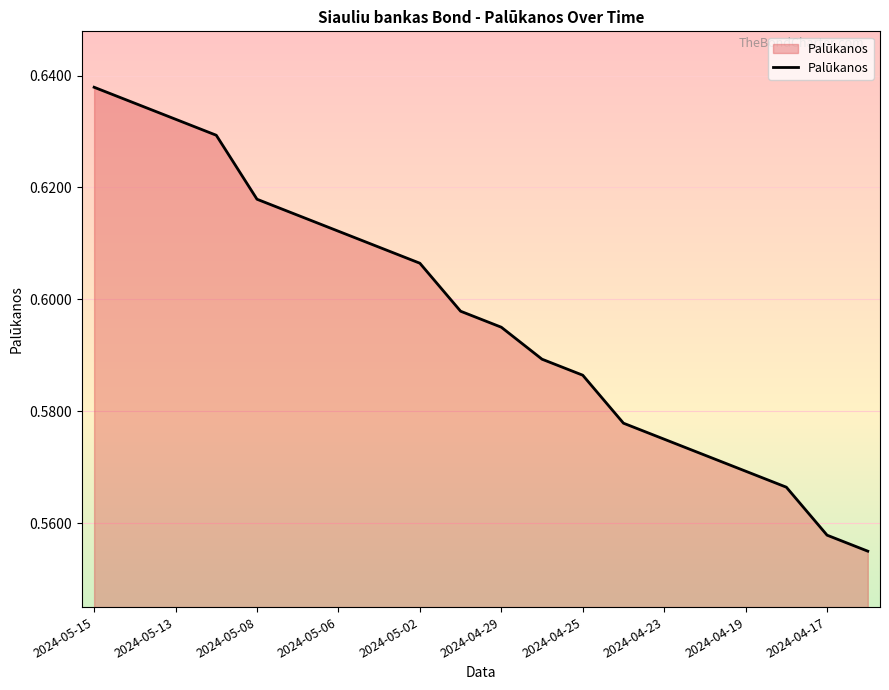

Which category has the lowest value across all series?

19